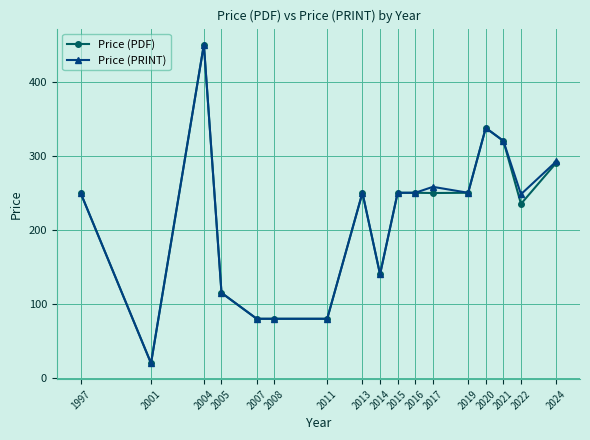

What is the average value of the Price (PDF) series?

214.6